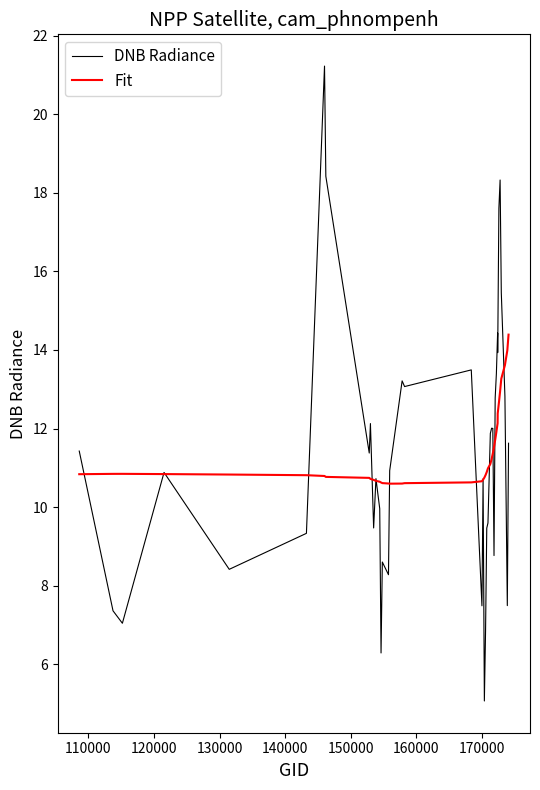

Rank the series by their maximum value, from lowest to highest.

Fit, DNB Radiance